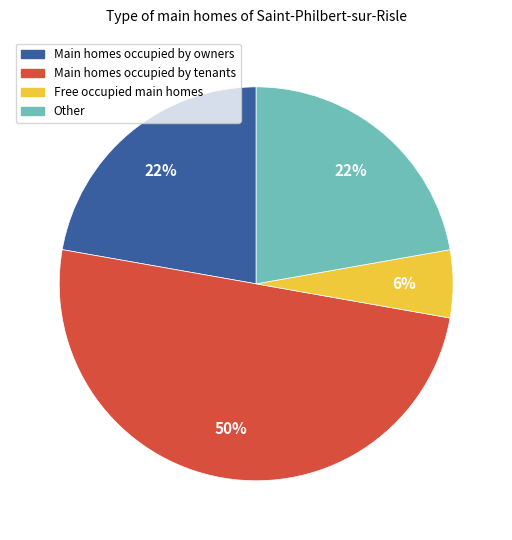

How many segments does this pie chart have?

4